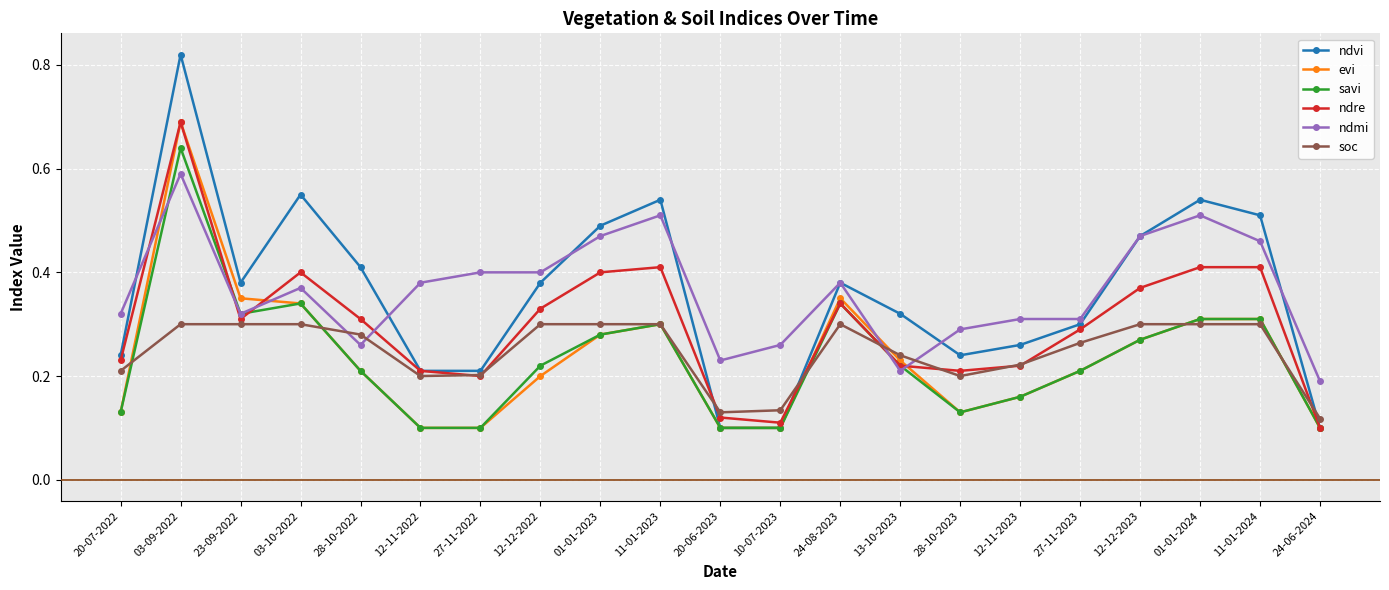

What is the total value across all series at 20-07-2022?

1.3